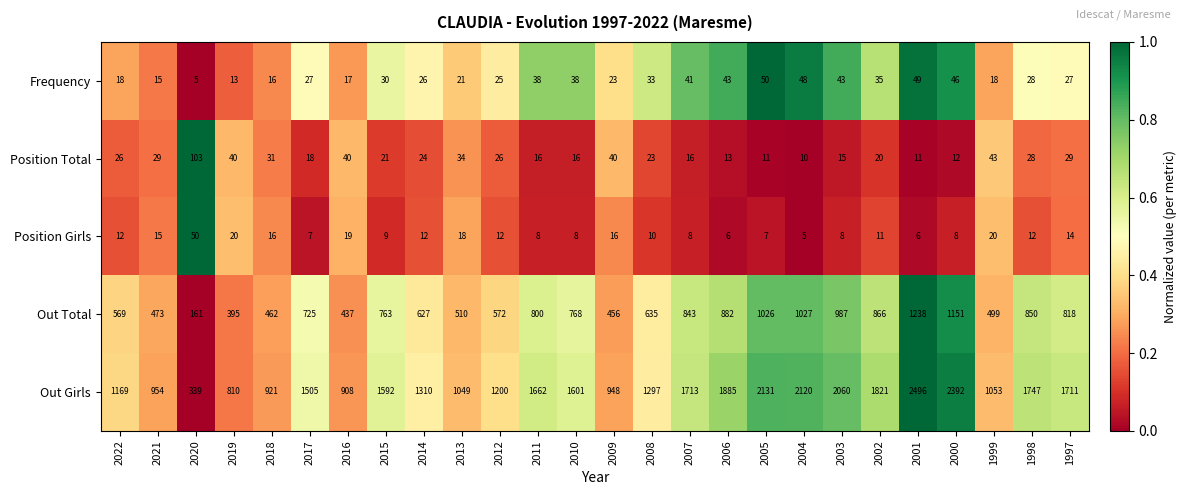

What is the spread (max minus min) of values at 2010?

1593